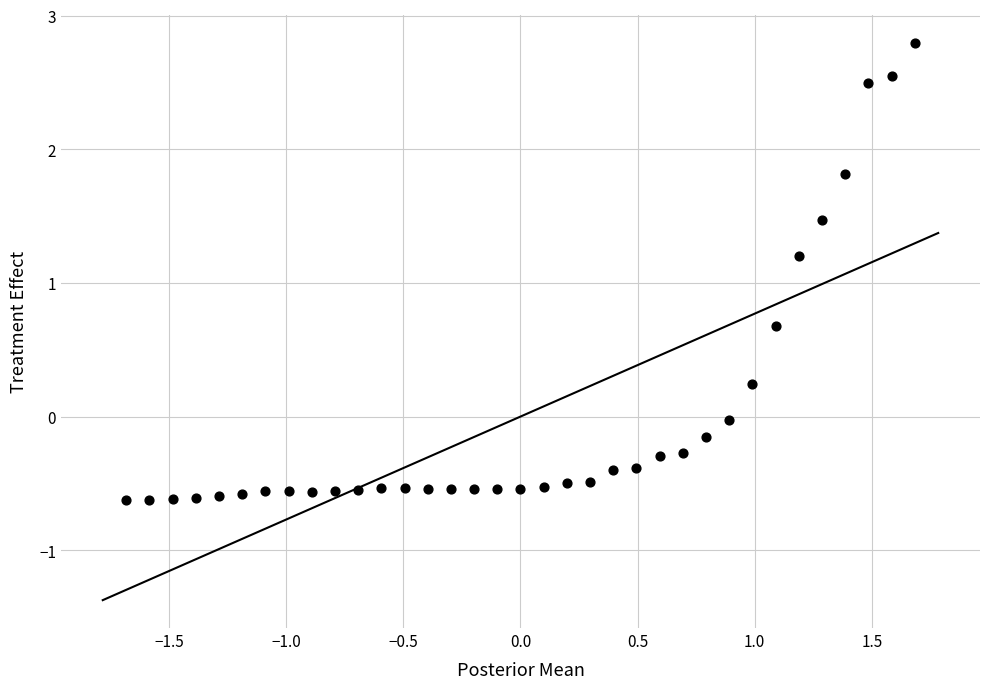

What is the range of X values (max minus min)?

3.4